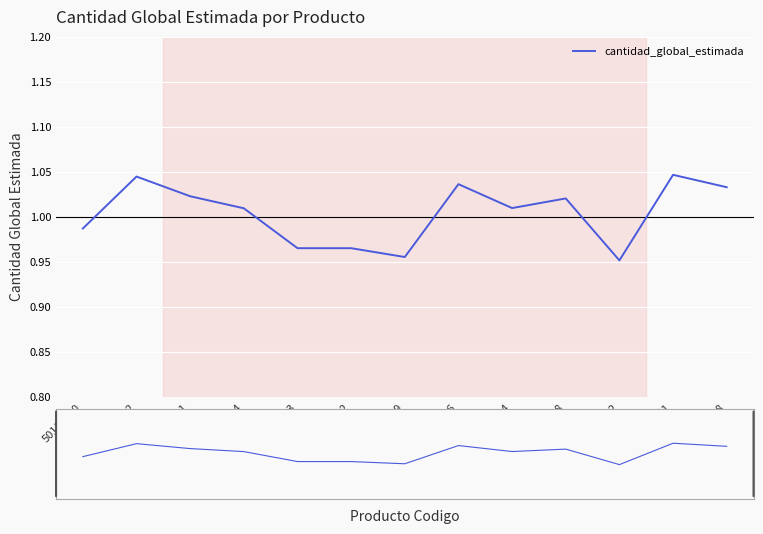

What is the difference between the values at 50112002 and 50181903?

0.1